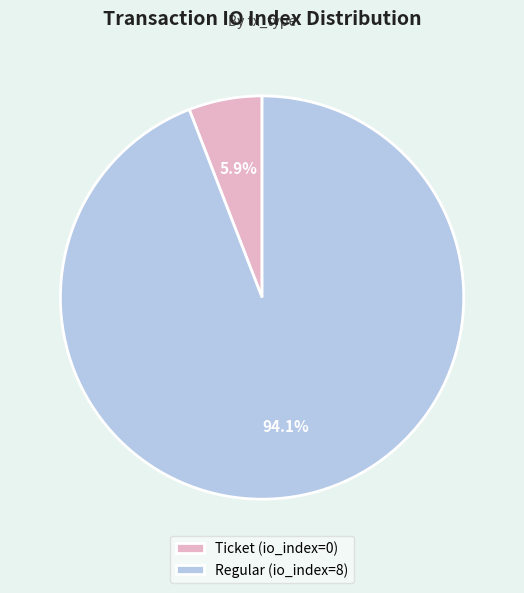

The Regular slice represents 99% of the pie. True or false?

False